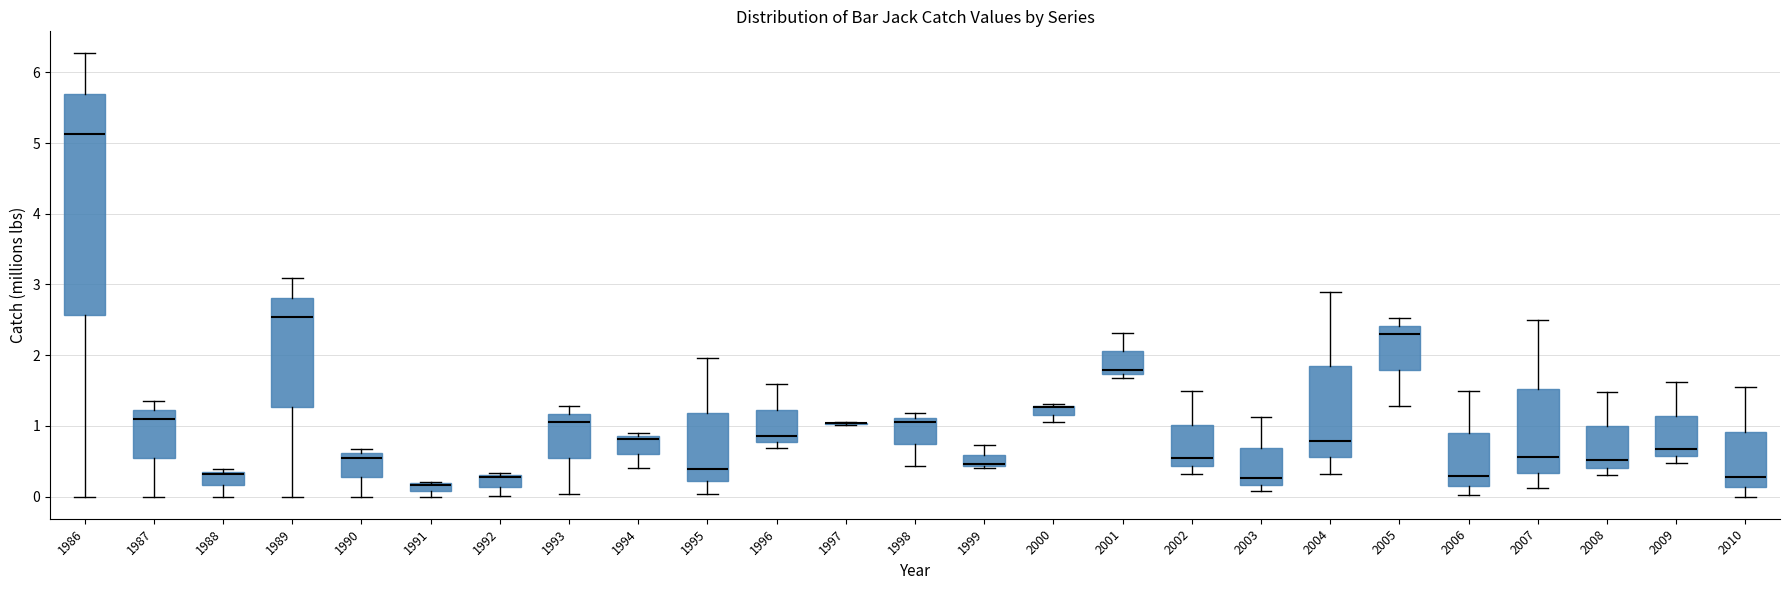

Where does the upper whisker of the box at x = 2006 end on the y-axis? The values are not printed on the chart, so give them approximately, as read against the axis.

1.5